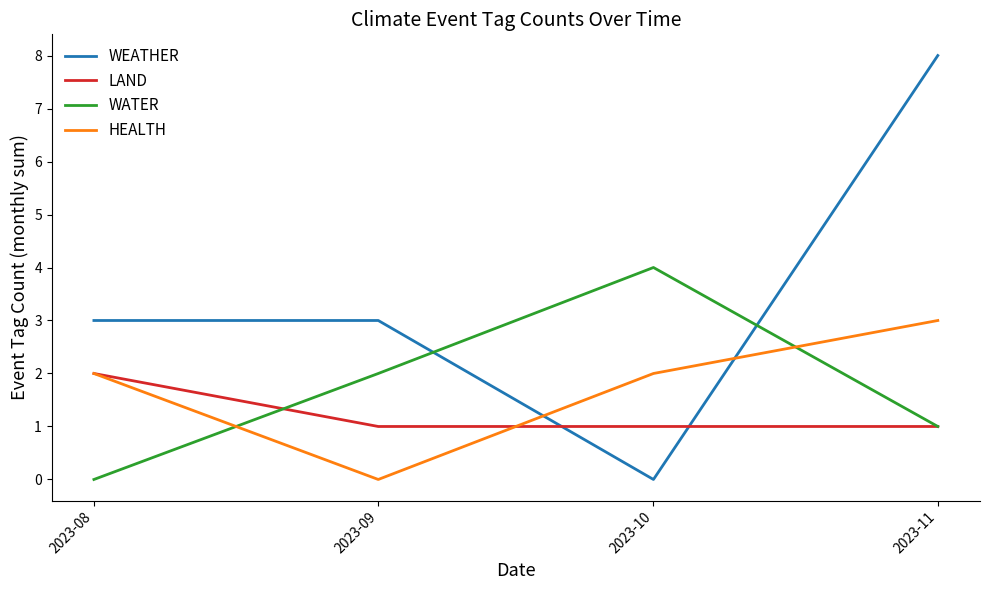

Which series has the largest total across all categories?

WEATHER